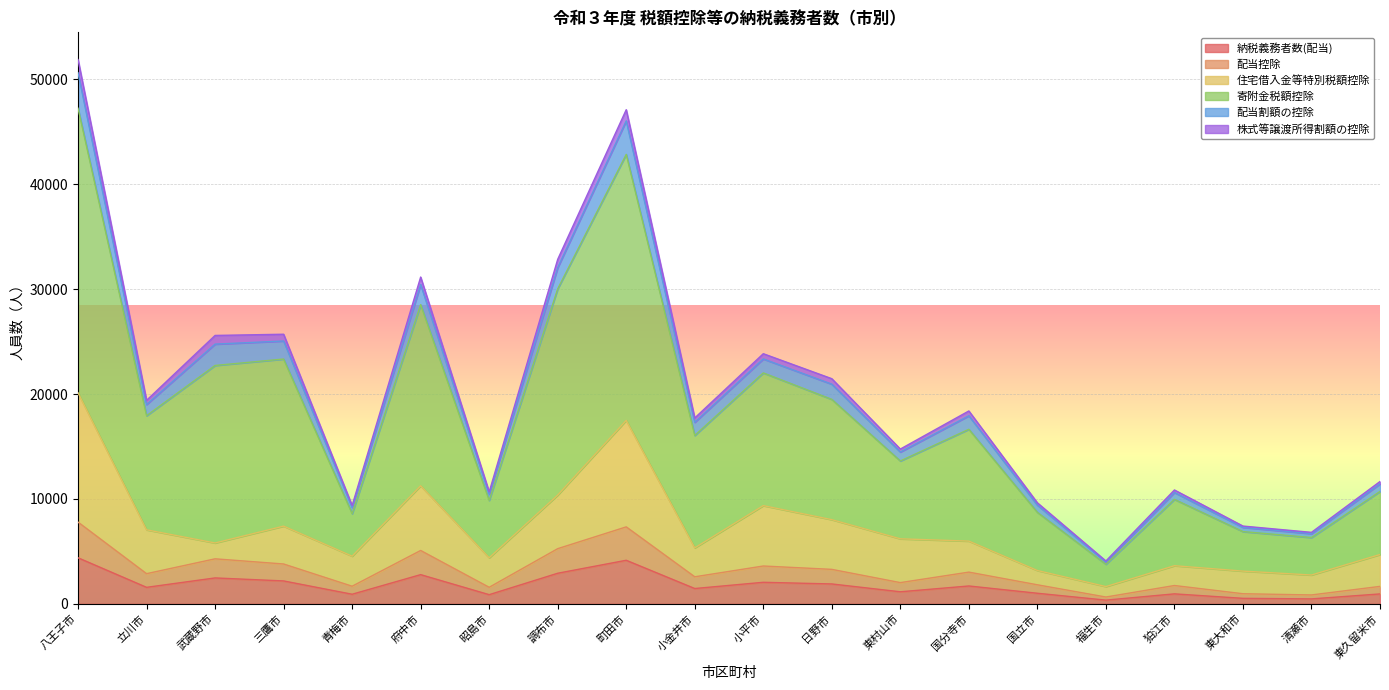

Is it true that 納税義務者数(配当) equals 1151 at 東村山市?

True